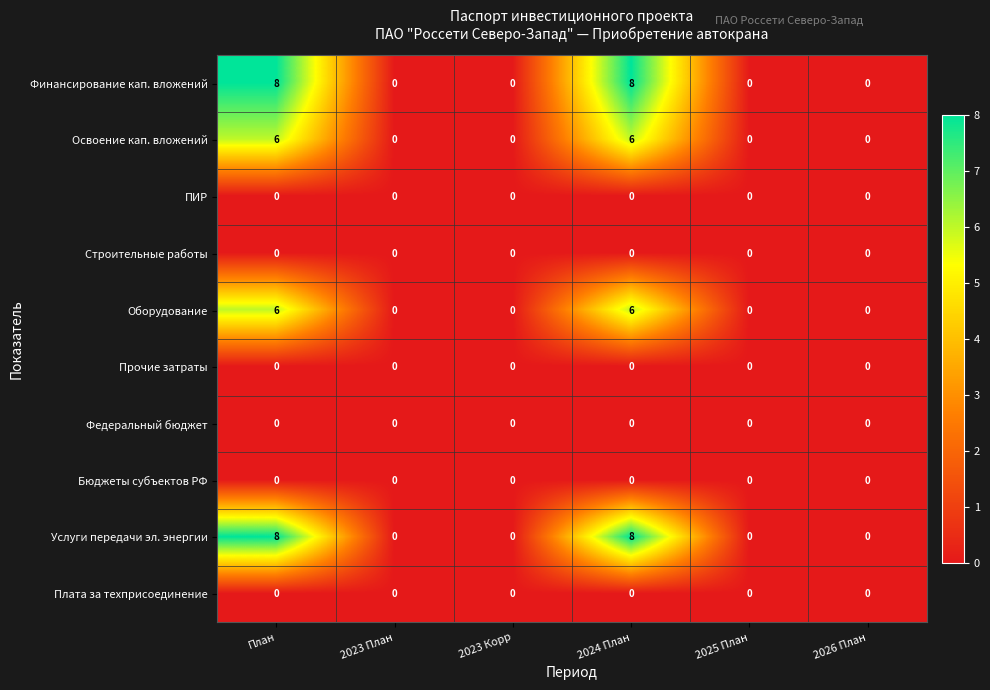

What is the maximum value shown in the chart?

8